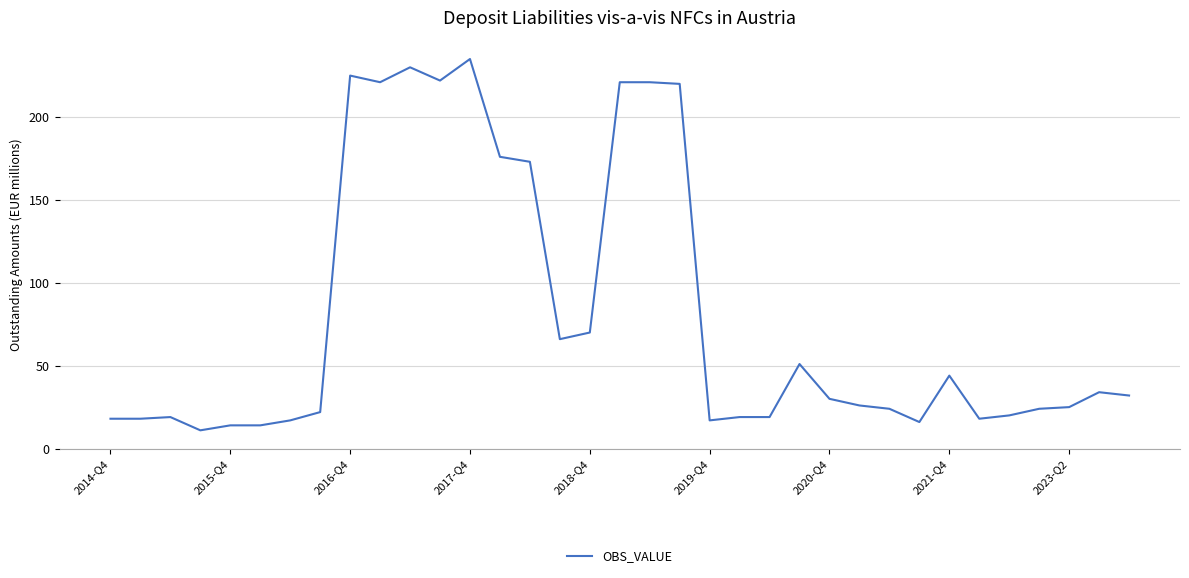

What is the greatest value displayed?

235